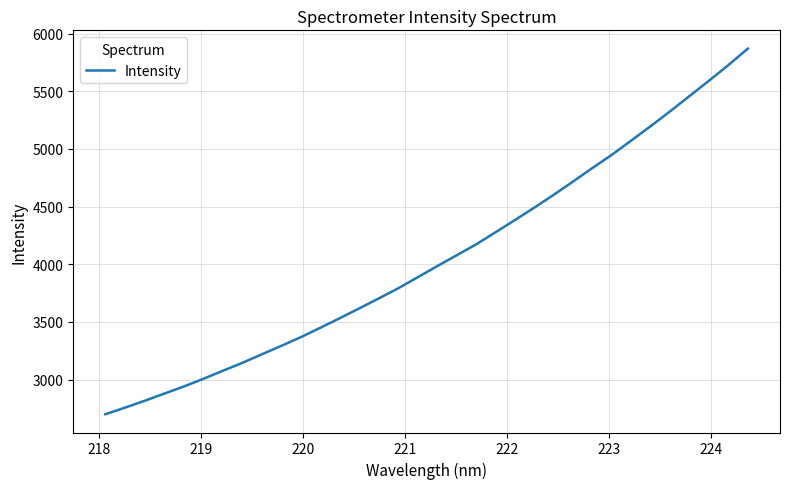

Does the chart have visible grid lines?

Yes